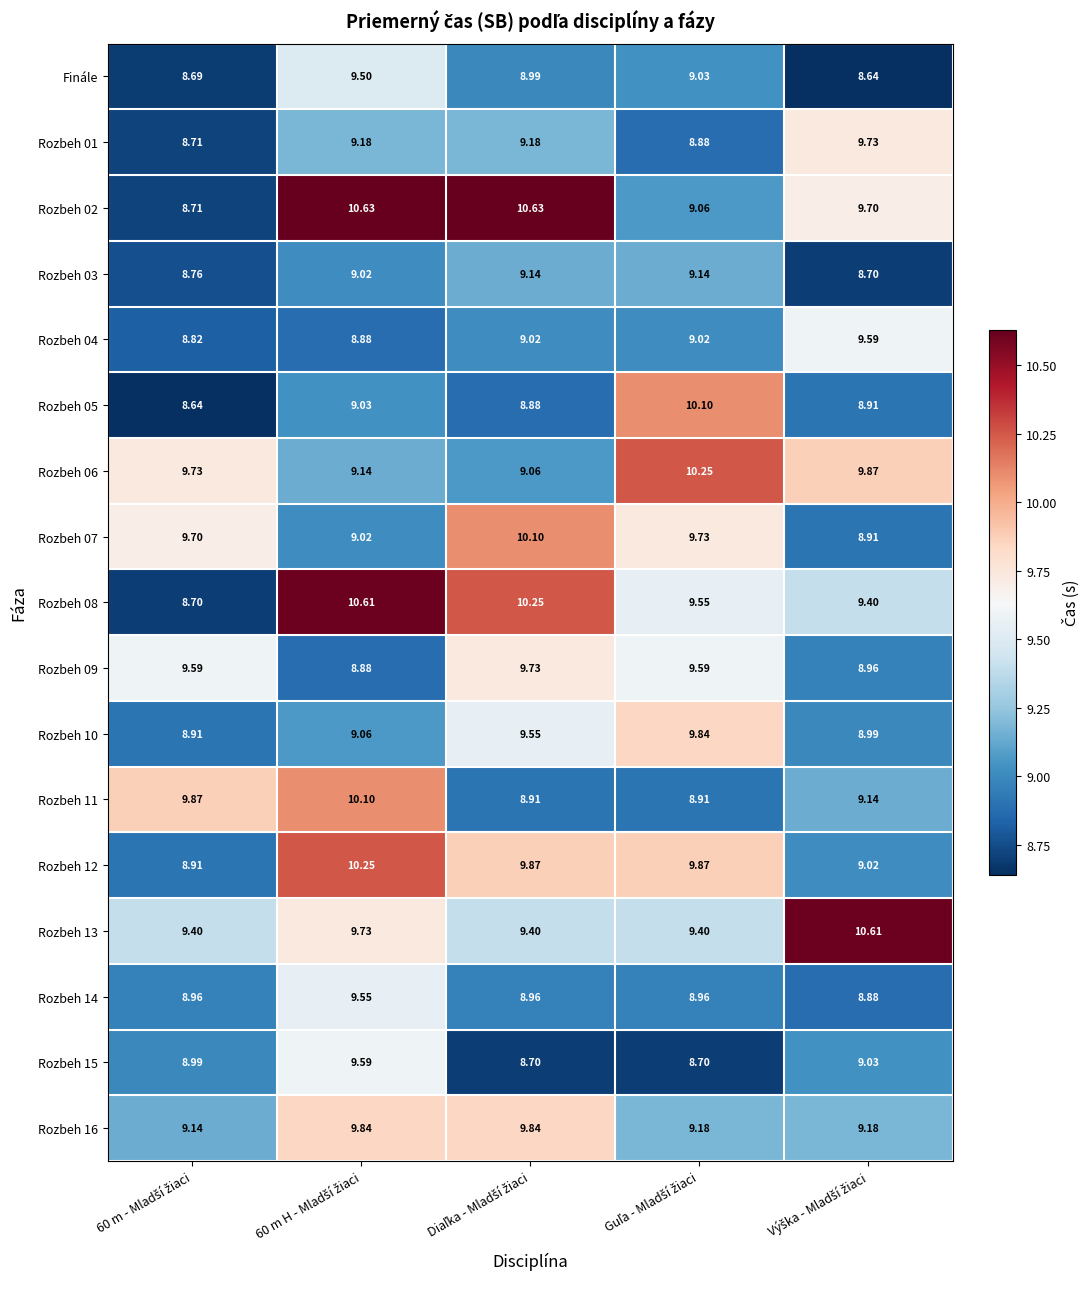

At Diaľka - Mladší žiaci, list the series in order from largest to smallest.

Rozbeh 02, Rozbeh 08, Rozbeh 07, Rozbeh 12, Rozbeh 16, Rozbeh 09, Rozbeh 10, Rozbeh 13, Rozbeh 01, Rozbeh 03, Rozbeh 06, Rozbeh 04, Finále, Rozbeh 14, Rozbeh 11, Rozbeh 05, Rozbeh 15